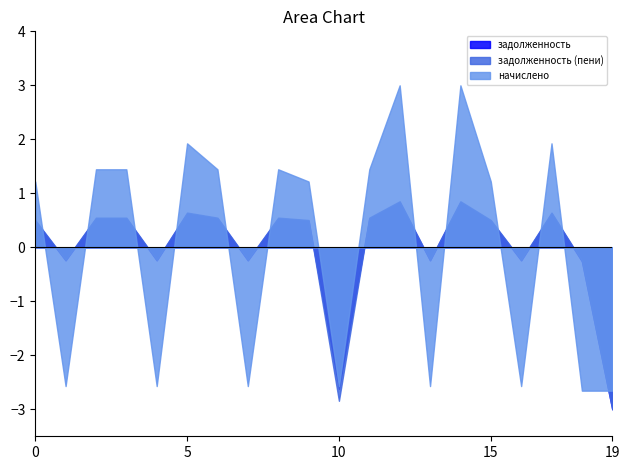

What is the total value across all series at 0?

2.2